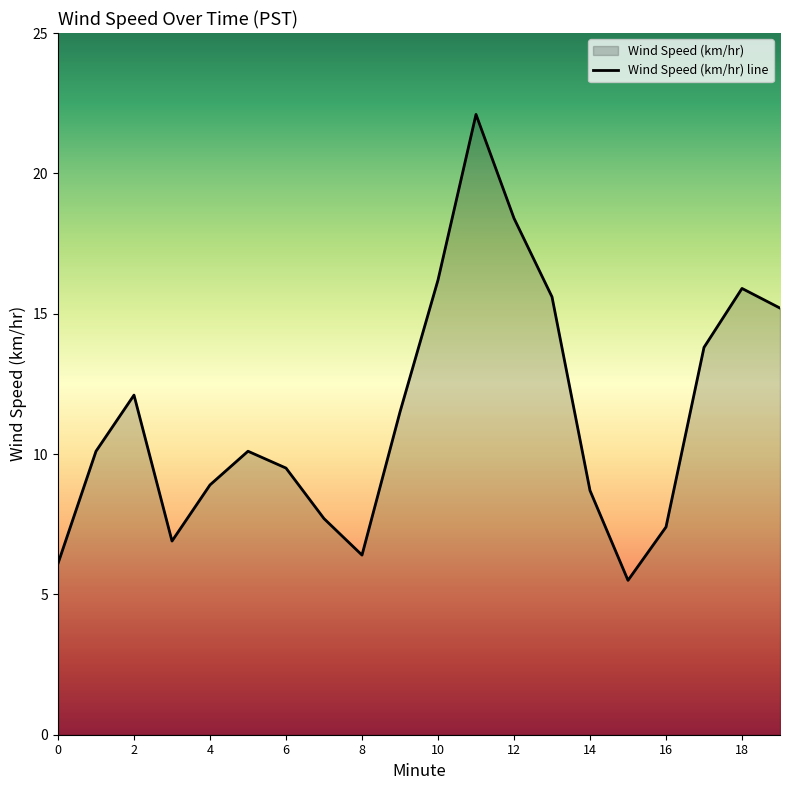

Is it true that the value at 14 is 4.8?

False